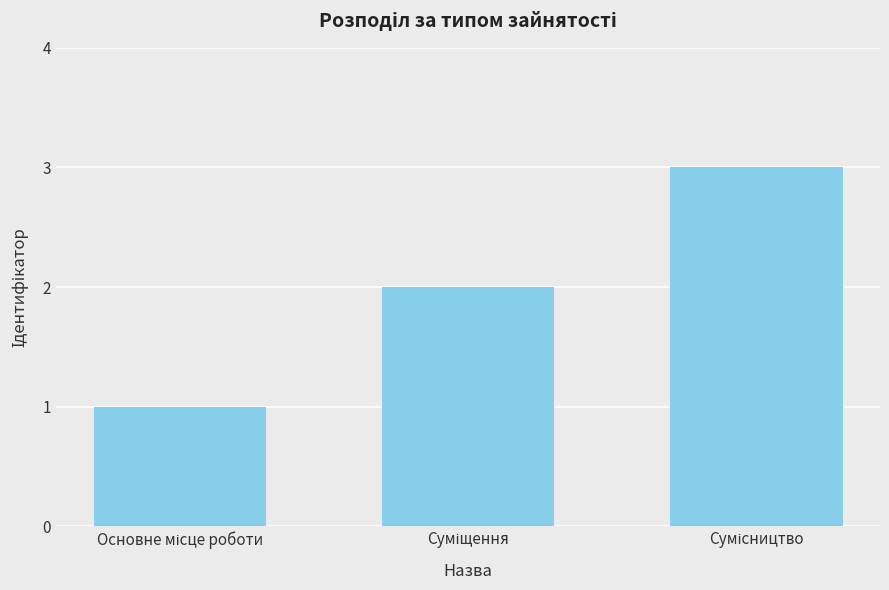

What is the sum of all values?

6